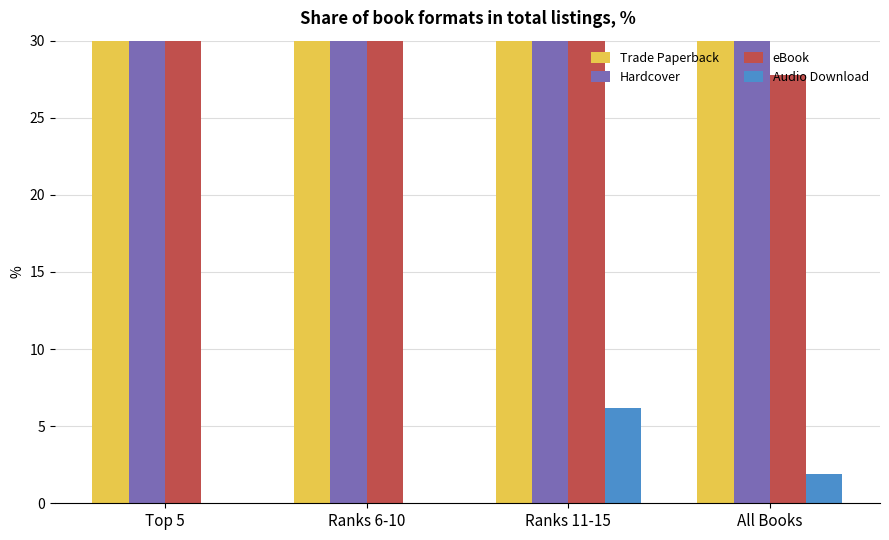

What are all the series names shown in the legend?

Trade Paperback, Hardcover, eBook, Audio Download